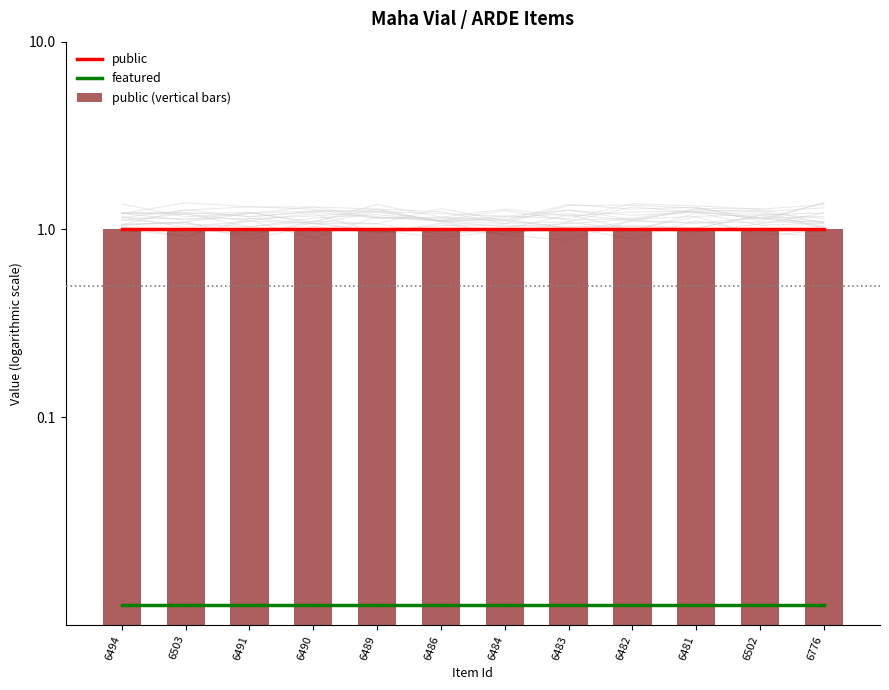

Is it true that public (vertical bars) equals 1.0 at 6486?

True